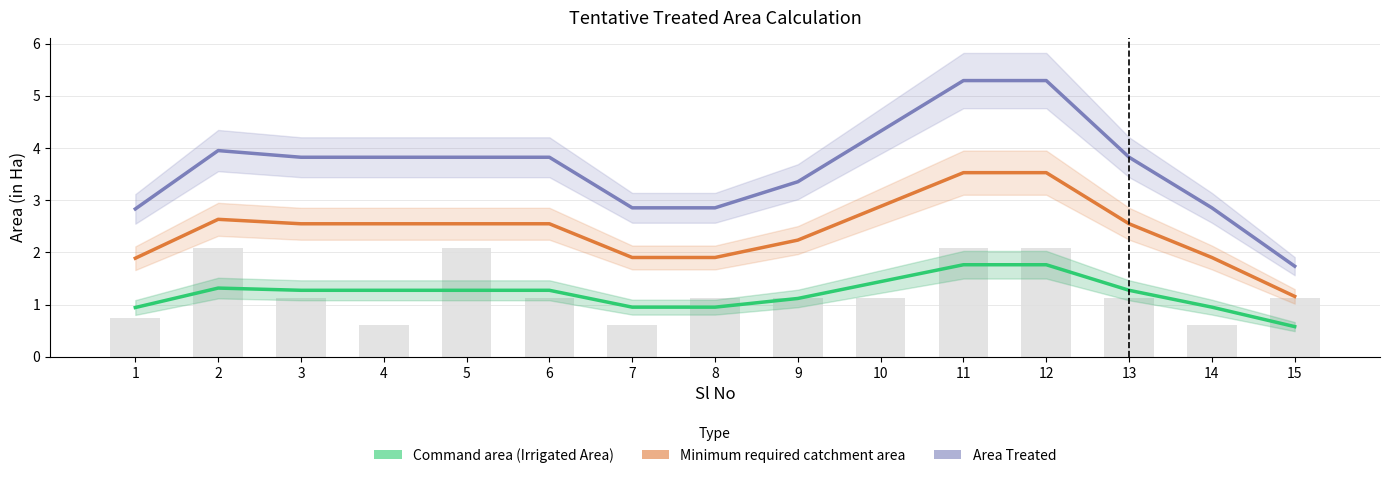

What value does the Command area (Irrigated Area) series have at 7?

1.0